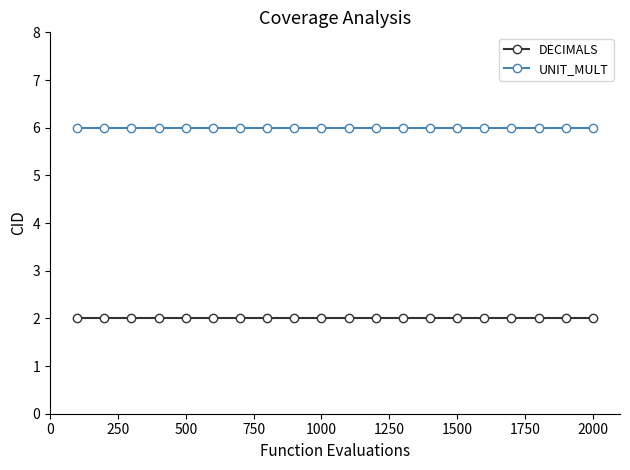

Count the number of categories in the chart.

20